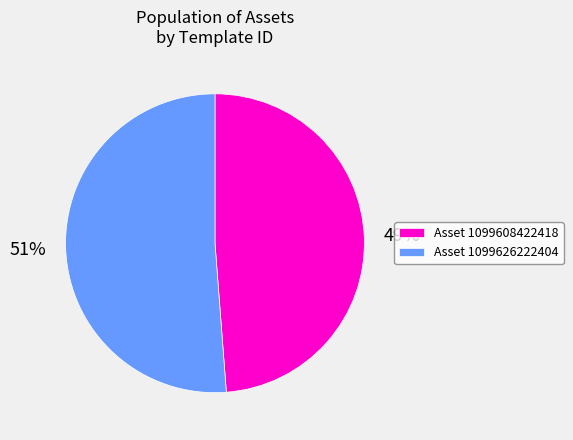

How many slices are in this pie chart?

2